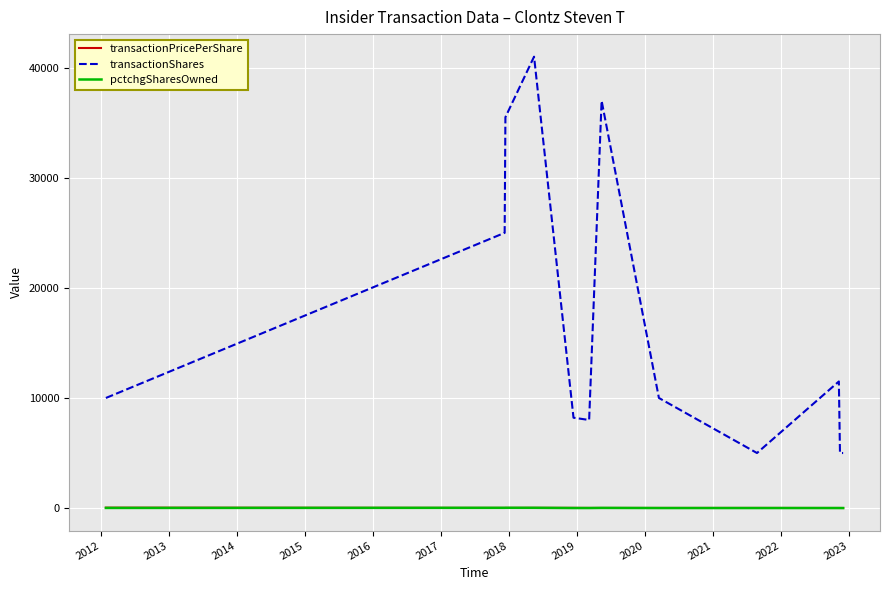

True or false: pctchgSharesOwned and transactionShares intersect in this chart.

False